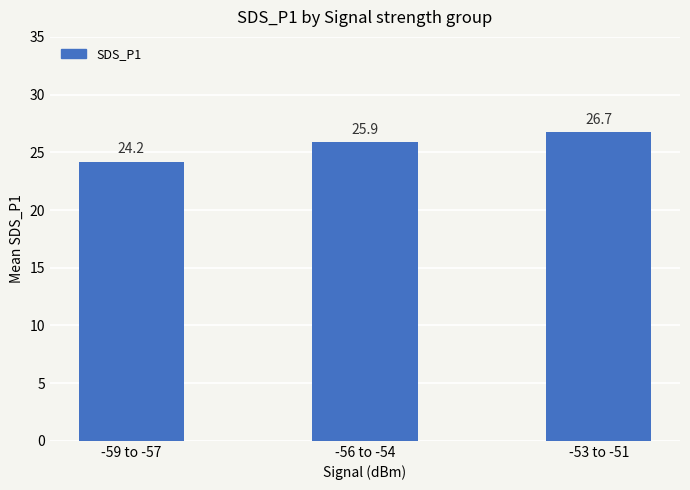

How many bars are there in total?

3